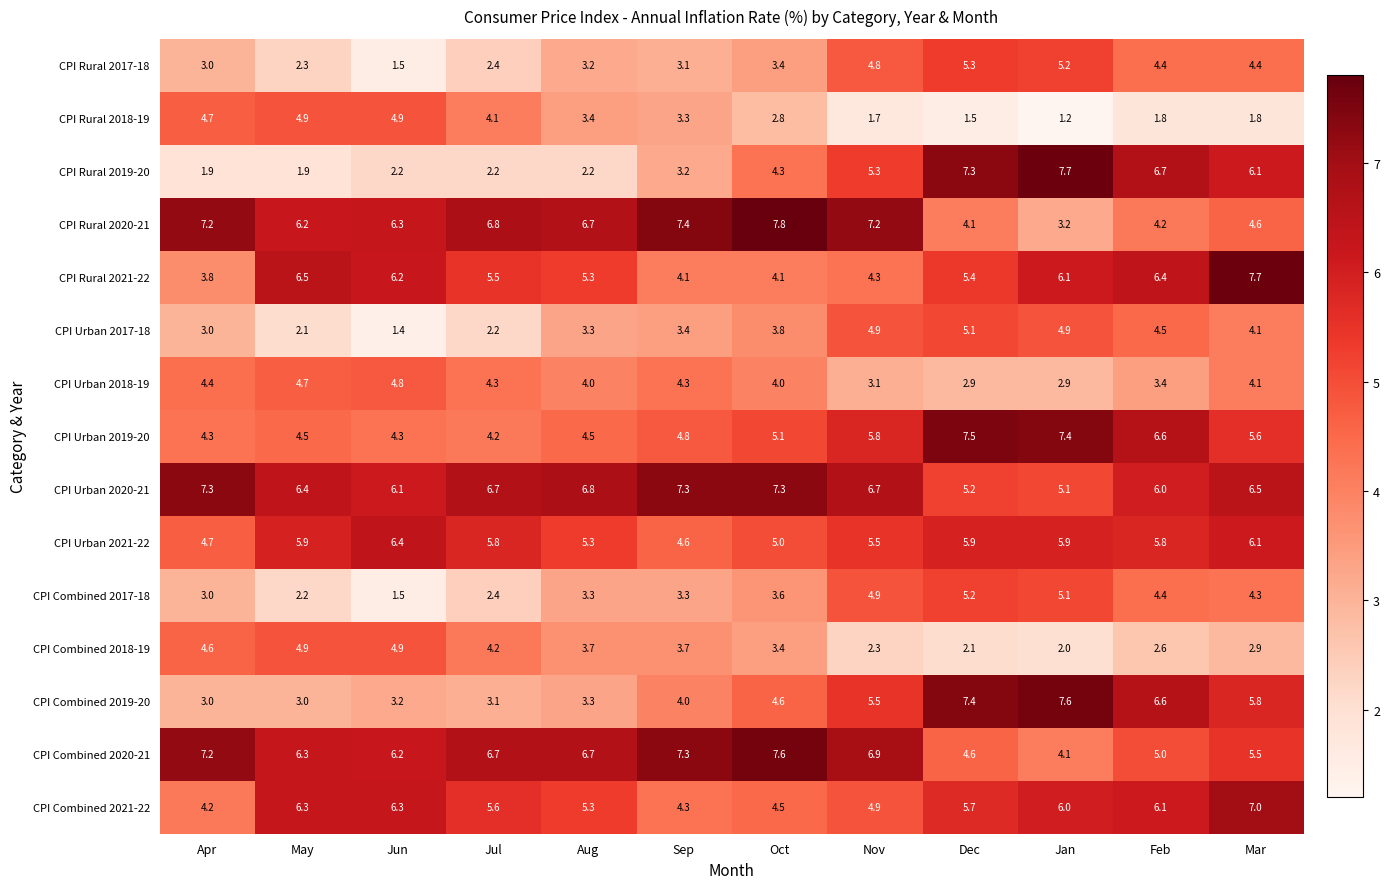

How many series are shown in this chart?

15